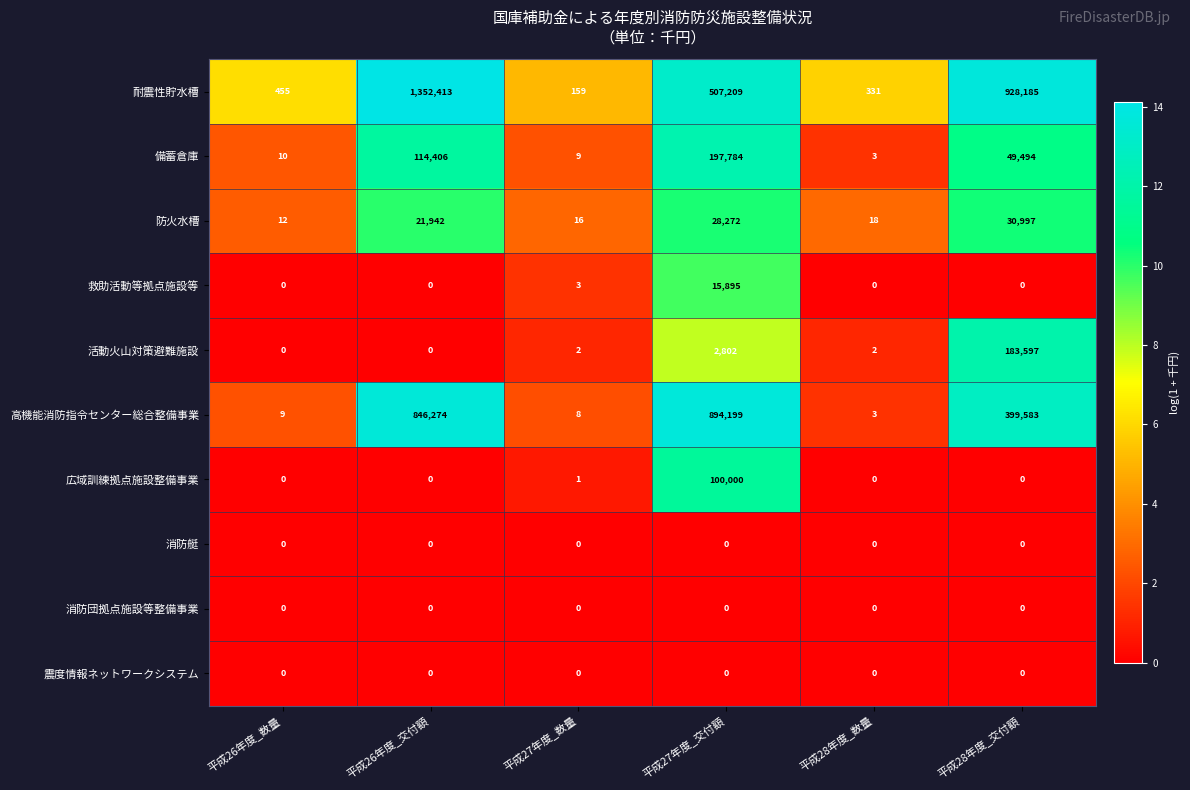

The value of 防火水槽 at 平成28年度_数量 is 6. True or false?

False